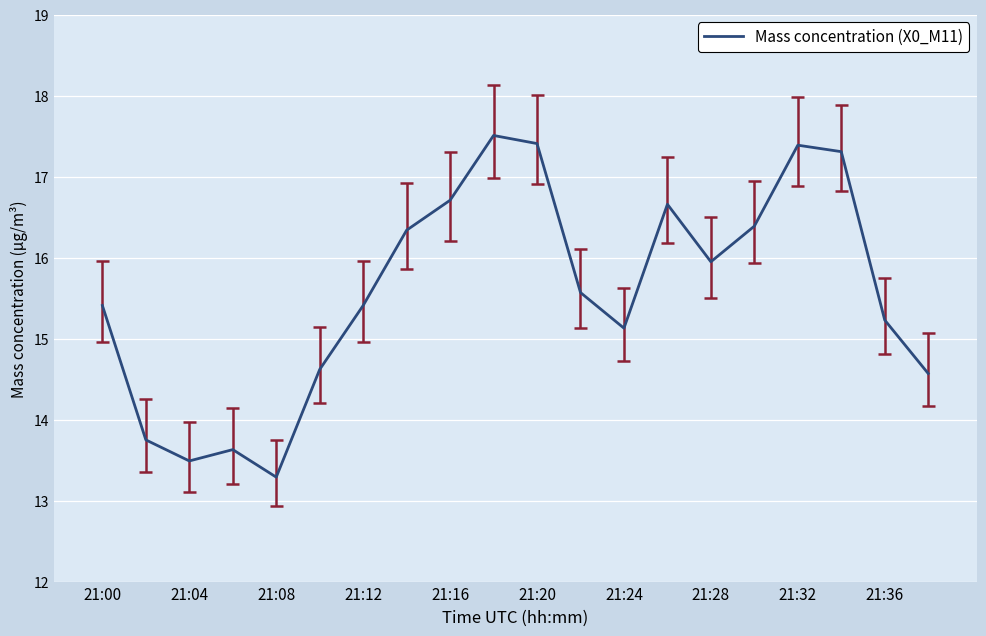

What is the smallest value displayed?

13.3